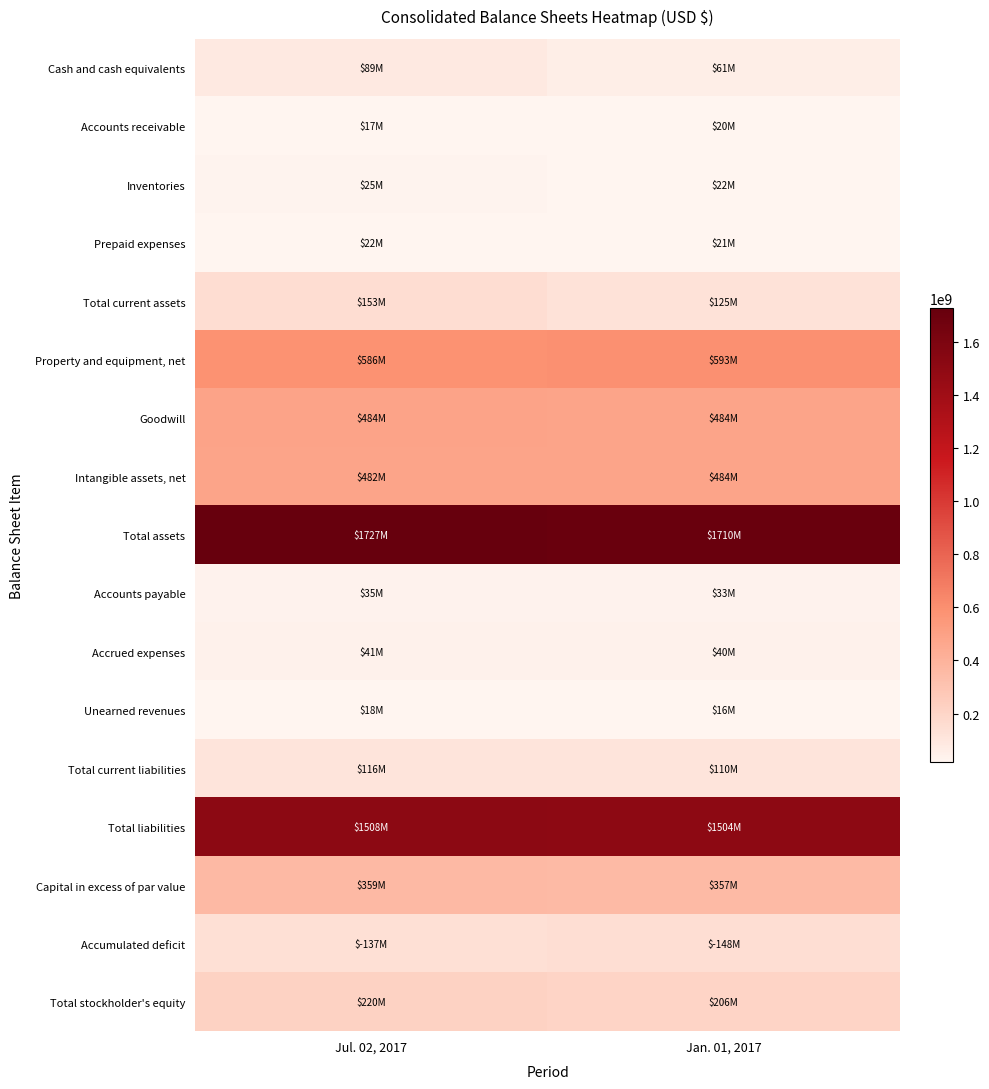

At which category is the sum across all series the highest?

Jul. 02, 2017